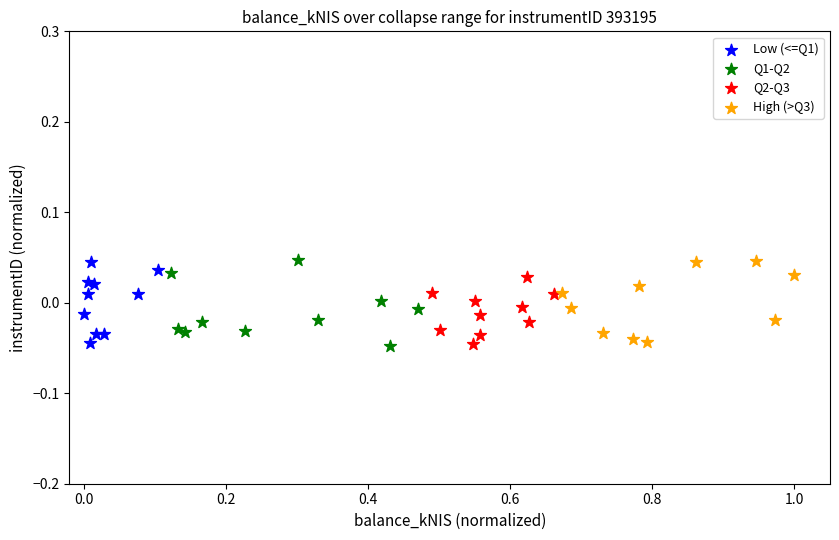

What are all the series names shown in the legend?

Low (<=Q1), Q1-Q2, Q2-Q3, High (>Q3)